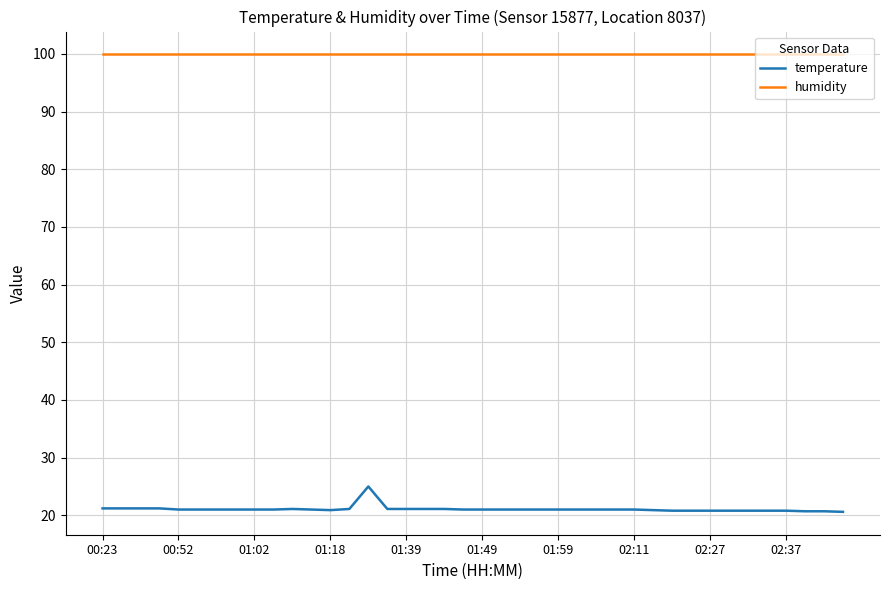

How many lines are shown in the chart?

2